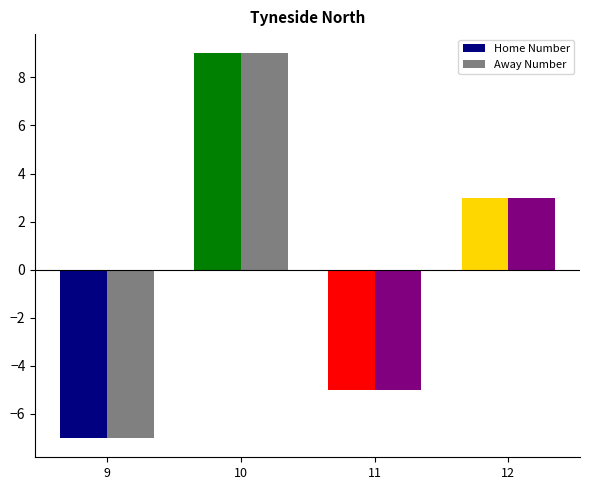

List the labels in order of Home Number value, smallest first.

9, 11, 12, 10